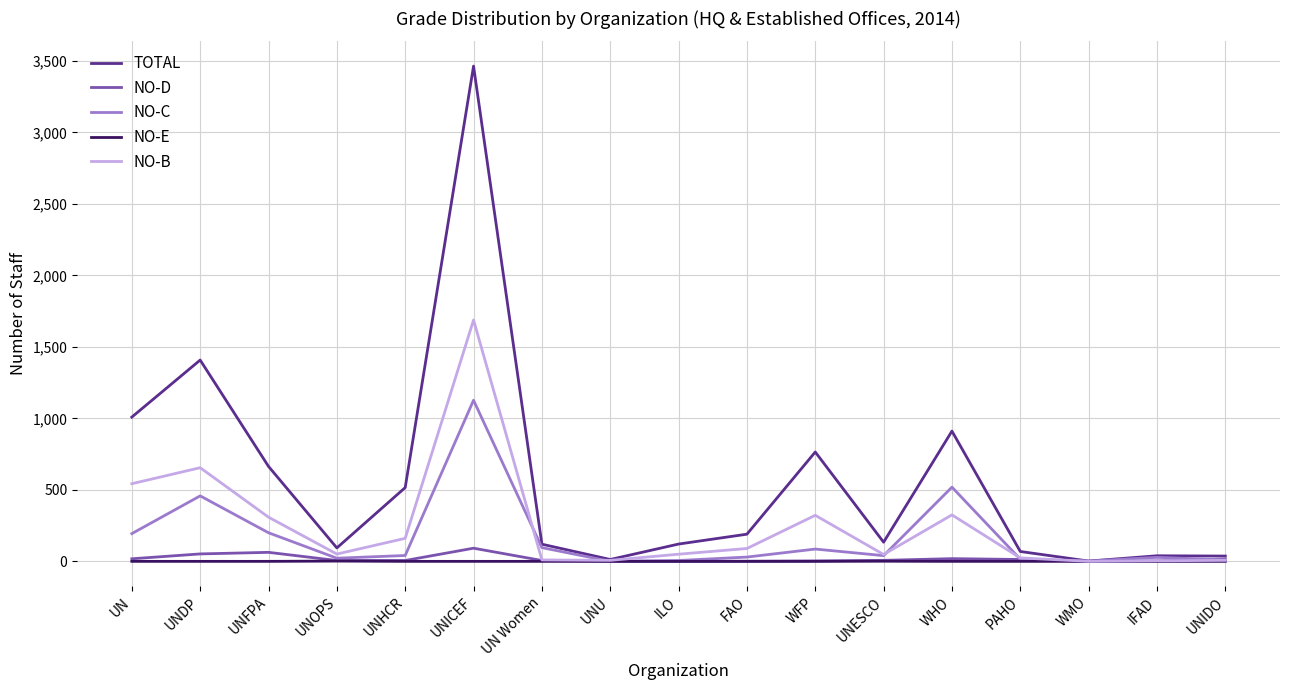

Where does the NO-C series first go above 40?

UN